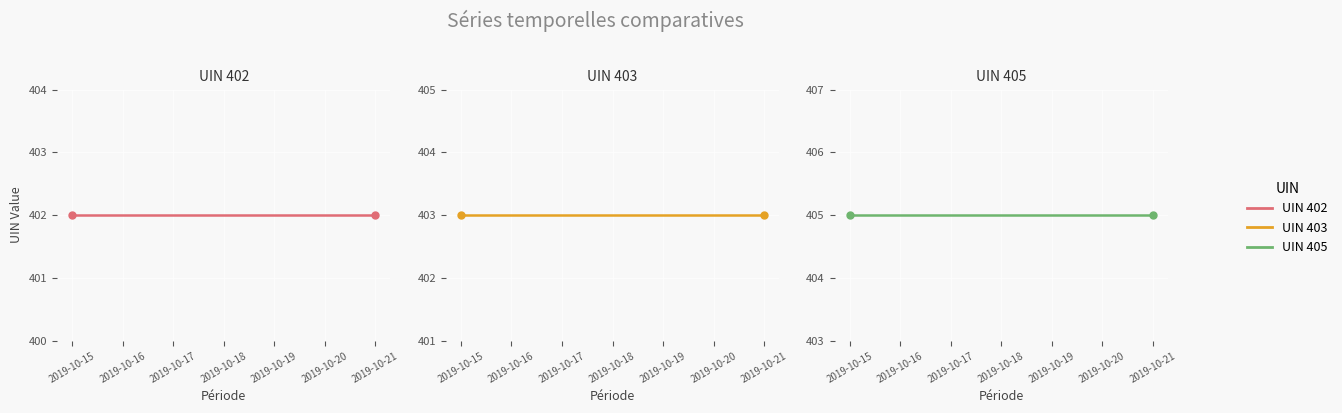

At which label does UIN 405 reach its minimum?

2019-10-15